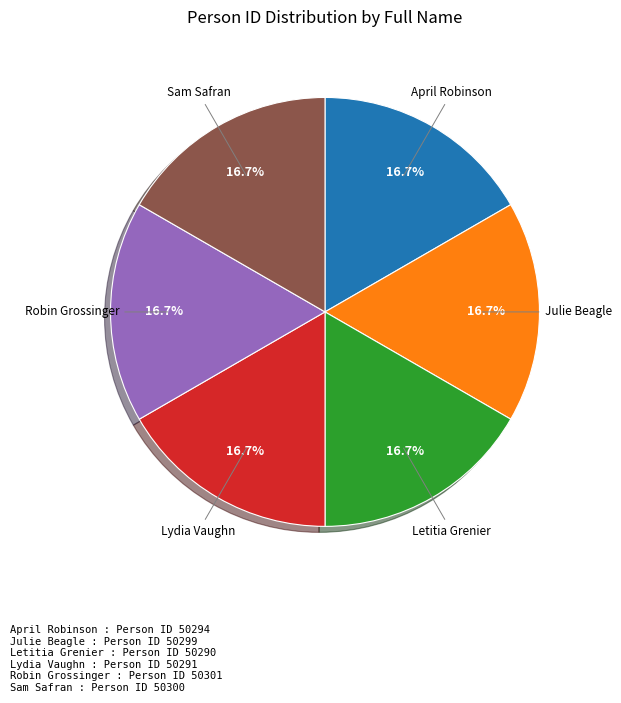

Is there a majority slice in this chart?

No